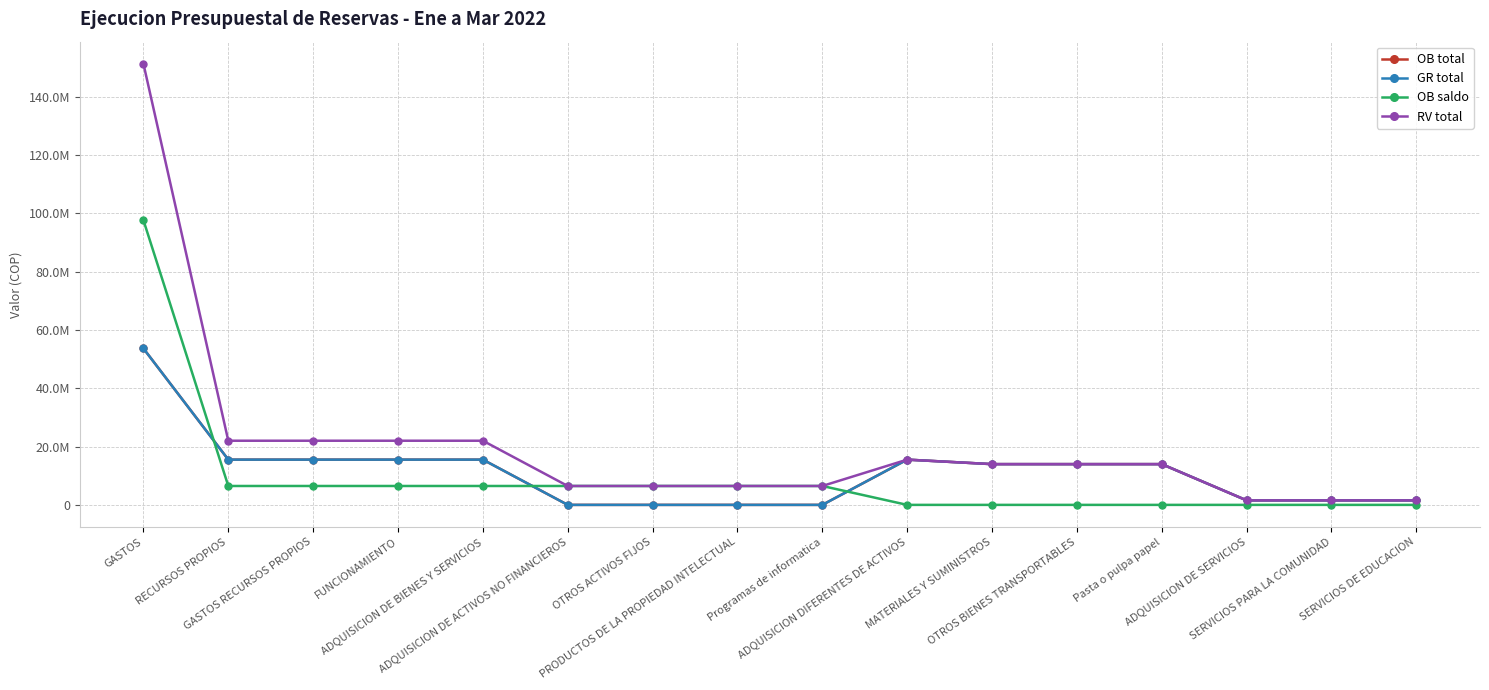

Does the chart have visible grid lines?

Yes